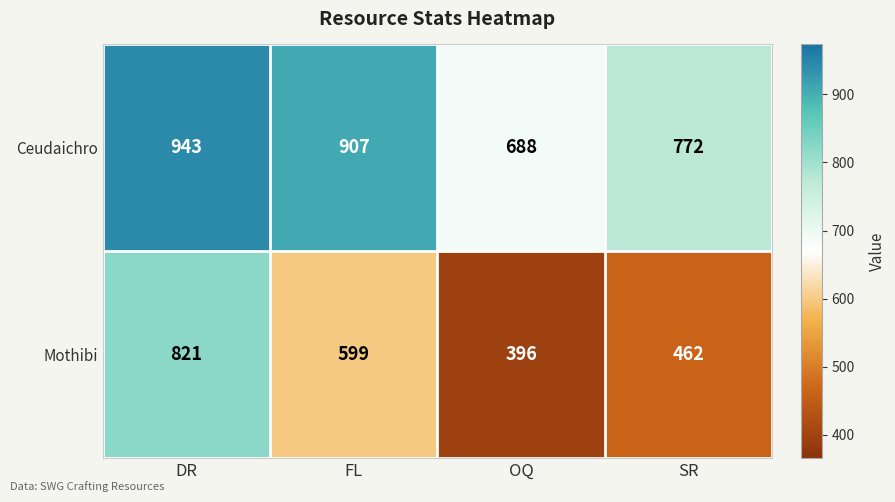

What is the average value of the Mothibi series?

570